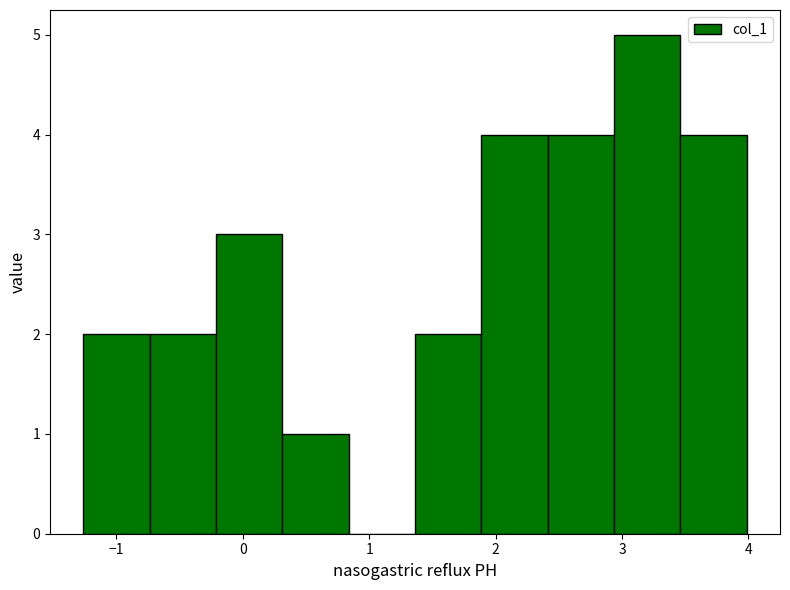

Over which range of the x-axis is the bar tallest?

2.9 to 3.5